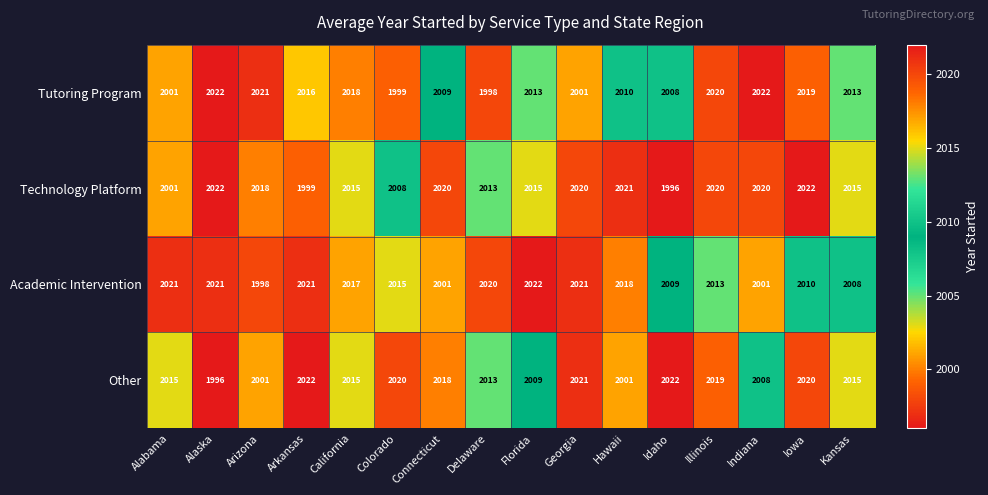

At Florida, list the series in order from largest to smallest.

Academic Intervention, Technology Platform, Tutoring Program, Other